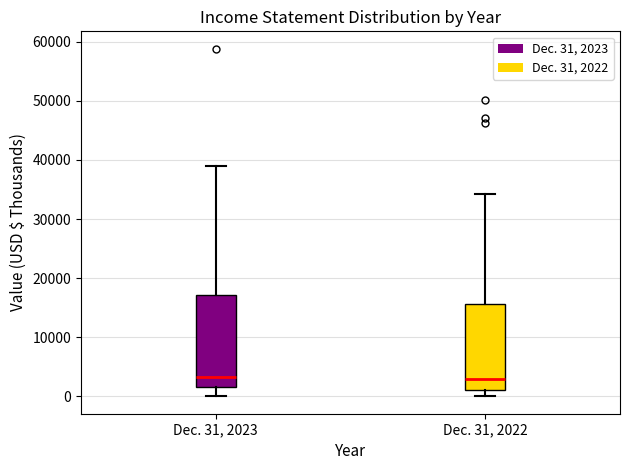

Reading left to right, read every box against the y-axis: the position of its median line, the range the box covers, and the ends of its whiskers. The values are not printed on the chart, so give them approximately, as read against the axis.

Dec. 31, 2023: median 3000, box 2000 to 17000, whiskers 0 to 39000
Dec. 31, 2022: median 3000, box 1000 to 16000, whiskers 0 to 34000